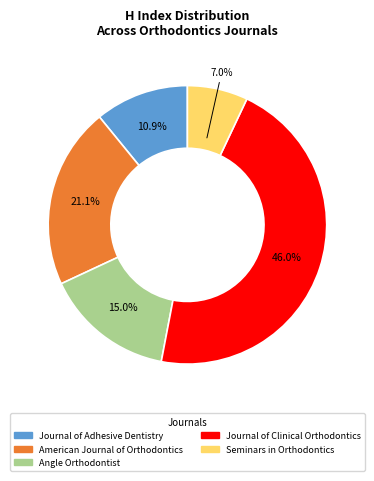

Which slice is the largest?

Journal of Clinical Orthodontics